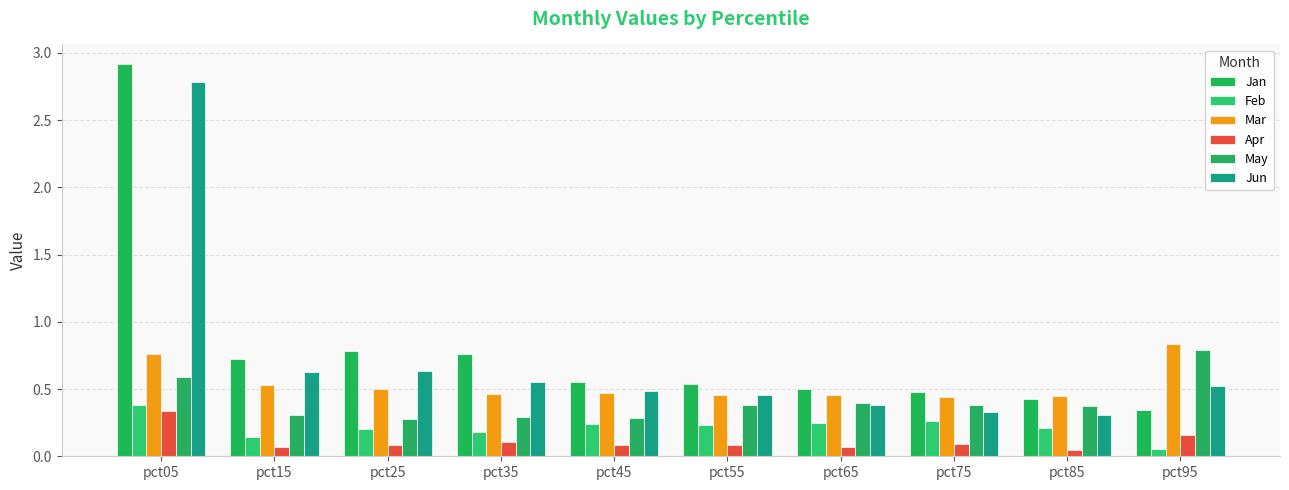

Count the Feb values in the range 0 to 1.

10